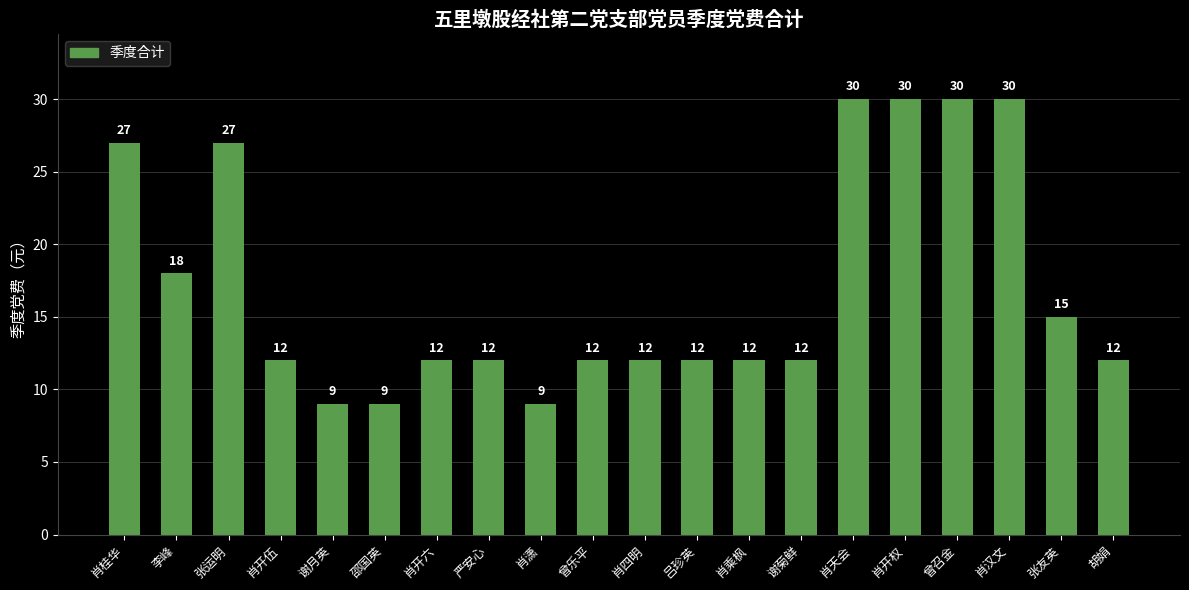

The value at 张运明 is 17. True or false?

False